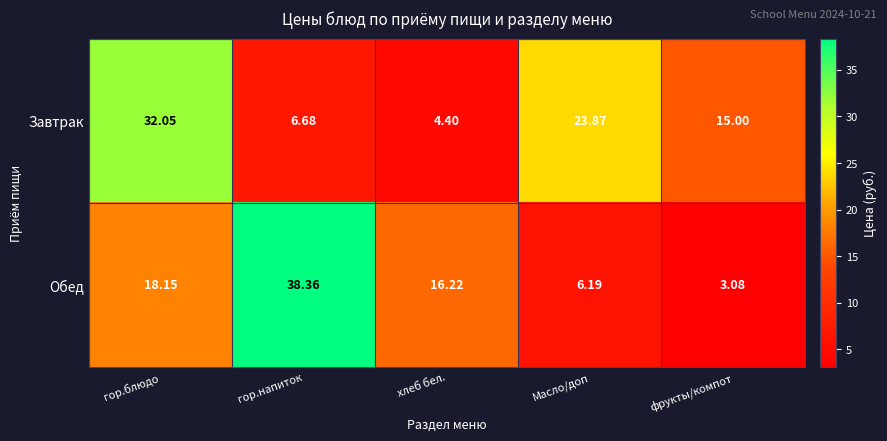

List the series in order of their peak value, highest first.

Обед, Завтрак